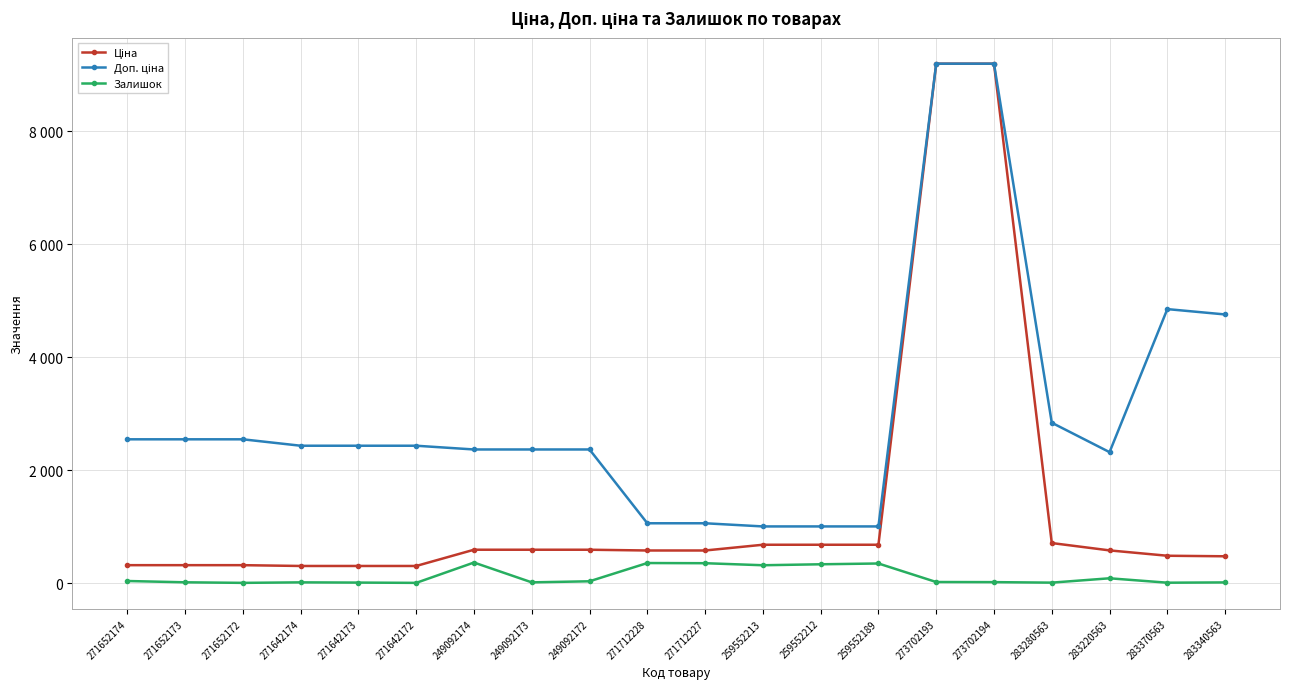

Which label corresponds to the largest value in the chart?

273702193